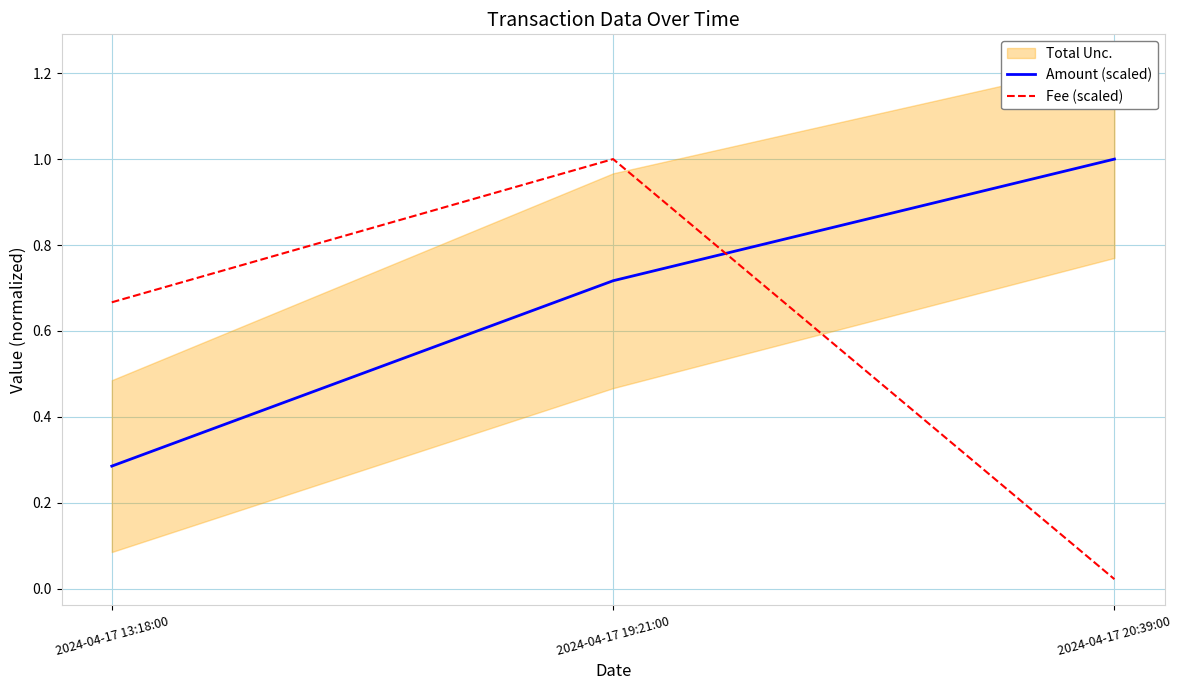

Is the value of Fee (scaled) at 2024-04-17 13:18:00 greater than the value of Amount (scaled) at 2024-04-17 13:18:00?

Yes